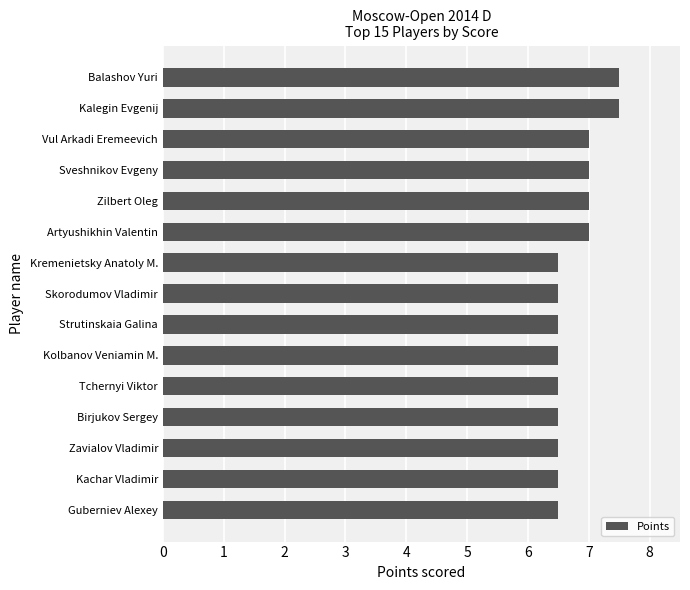

Approximately how many times larger is the value at Zavialov Vladimir compared to Skorodumov Vladimir?

1.0